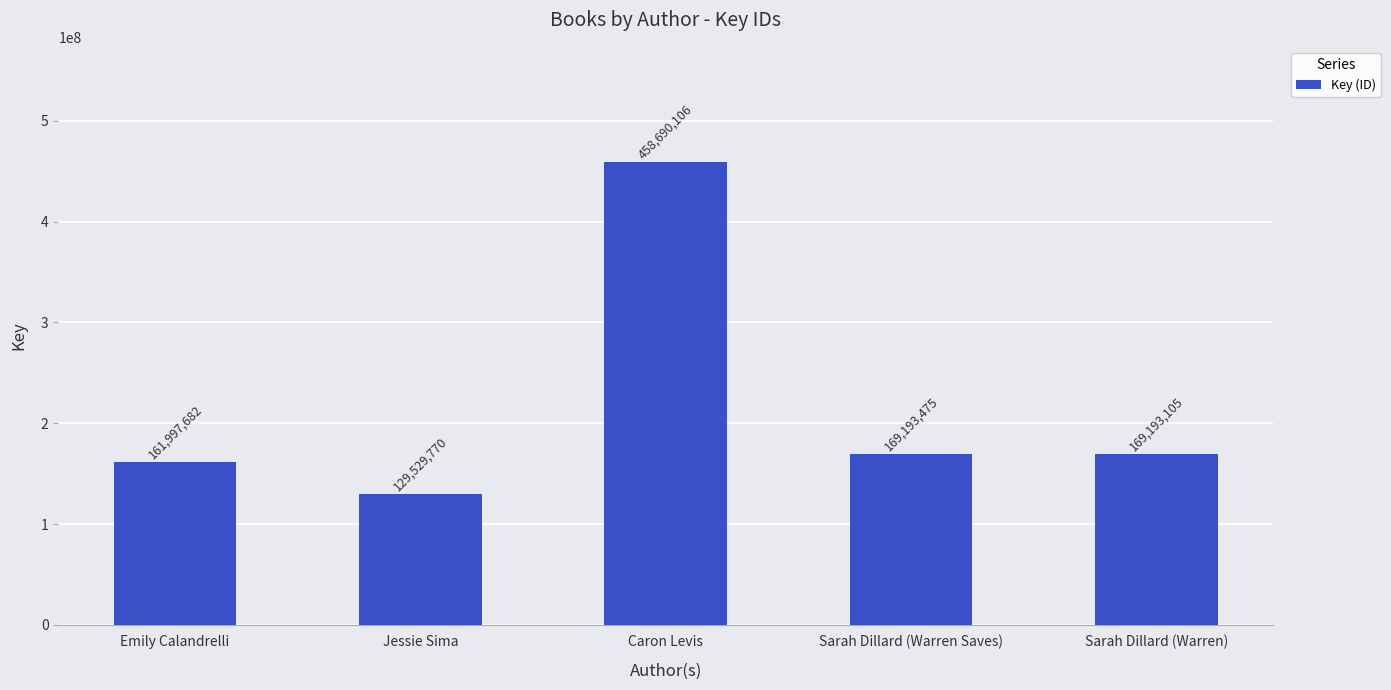

List the labels in order of value, largest first.

Caron Levis, Sarah Dillard (Warren Saves), Sarah Dillard (Warren), Emily Calandrelli, Jessie Sima